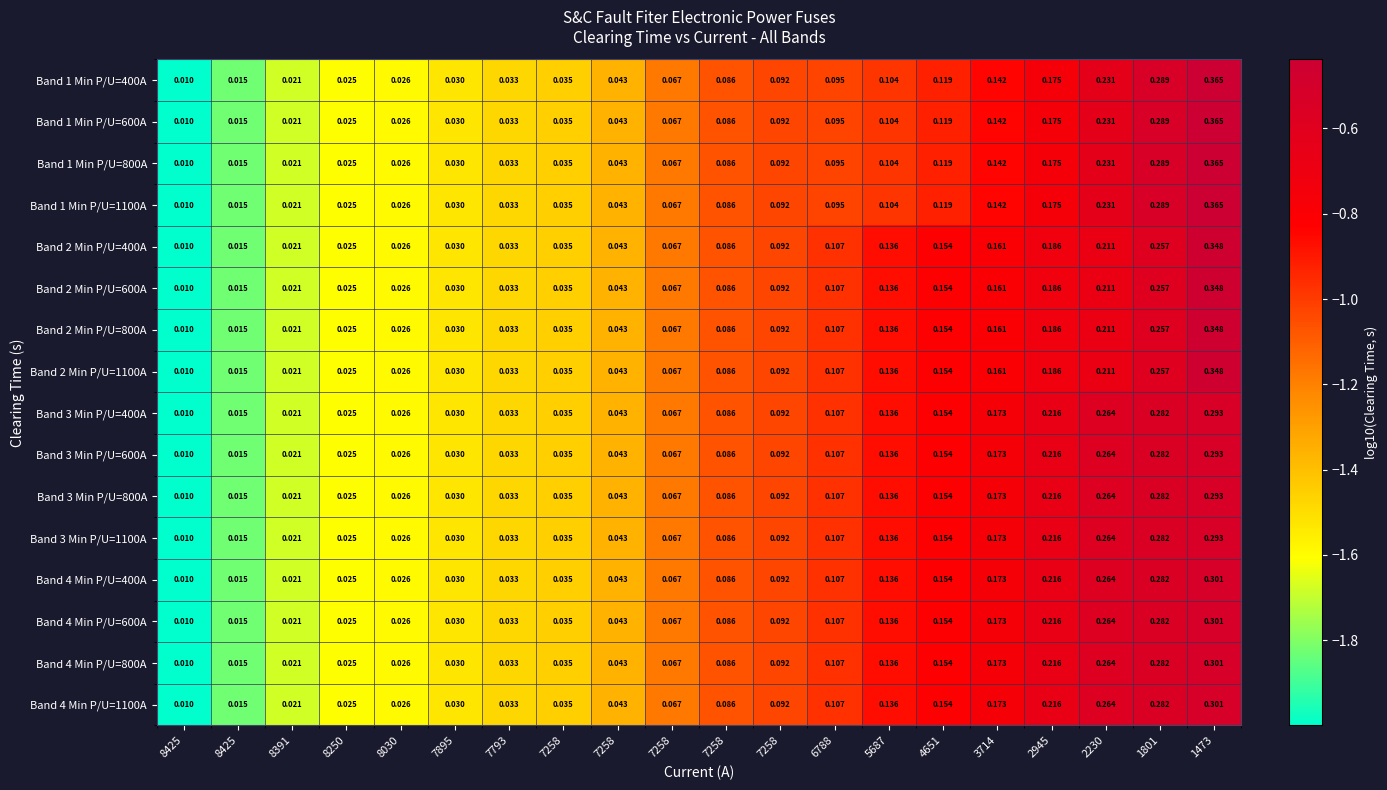

Reading left to right, extract all data points from this chart.

Band 1 Min P/U=400A: 8425=0.0	8425=0.0	8391=0.0	8250=0.0	8030=0.0	7895=0.0	7793=0.0	7258=0.0	7258=0.0	7258=0.1	7258=0.1	7258=0.1	6788=0.1	5687=0.1	4651=0.1	3714=0.1	2945=0.2	2230=0.2	1801=0.3	1473=0.4
Band 1 Min P/U=600A: 8425=0.0	8425=0.0	8391=0.0	8250=0.0	8030=0.0	7895=0.0	7793=0.0	7258=0.0	7258=0.0	7258=0.1	7258=0.1	7258=0.1	6788=0.1	5687=0.1	4651=0.1	3714=0.1	2945=0.2	2230=0.2	1801=0.3	1473=0.4
Band 1 Min P/U=800A: 8425=0.0	8425=0.0	8391=0.0	8250=0.0	8030=0.0	7895=0.0	7793=0.0	7258=0.0	7258=0.0	7258=0.1	7258=0.1	7258=0.1	6788=0.1	5687=0.1	4651=0.1	3714=0.1	2945=0.2	2230=0.2	1801=0.3	1473=0.4
Band 1 Min P/U=1100A: 8425=0.0	8425=0.0	8391=0.0	8250=0.0	8030=0.0	7895=0.0	7793=0.0	7258=0.0	7258=0.0	7258=0.1	7258=0.1	7258=0.1	6788=0.1	5687=0.1	4651=0.1	3714=0.1	2945=0.2	2230=0.2	1801=0.3	1473=0.4
Band 2 Min P/U=400A: 8425=0.0	8425=0.0	8391=0.0	8250=0.0	8030=0.0	7895=0.0	7793=0.0	7258=0.0	7258=0.0	7258=0.1	7258=0.1	7258=0.1	6788=0.1	5687=0.1	4651=0.2	3714=0.2	2945=0.2	2230=0.2	1801=0.3	1473=0.3
Band 2 Min P/U=600A: 8425=0.0	8425=0.0	8391=0.0	8250=0.0	8030=0.0	7895=0.0	7793=0.0	7258=0.0	7258=0.0	7258=0.1	7258=0.1	7258=0.1	6788=0.1	5687=0.1	4651=0.2	3714=0.2	2945=0.2	2230=0.2	1801=0.3	1473=0.3
Band 2 Min P/U=800A: 8425=0.0	8425=0.0	8391=0.0	8250=0.0	8030=0.0	7895=0.0	7793=0.0	7258=0.0	7258=0.0	7258=0.1	7258=0.1	7258=0.1	6788=0.1	5687=0.1	4651=0.2	3714=0.2	2945=0.2	2230=0.2	1801=0.3	1473=0.3
Band 2 Min P/U=1100A: 8425=0.0	8425=0.0	8391=0.0	8250=0.0	8030=0.0	7895=0.0	7793=0.0	7258=0.0	7258=0.0	7258=0.1	7258=0.1	7258=0.1	6788=0.1	5687=0.1	4651=0.2	3714=0.2	2945=0.2	2230=0.2	1801=0.3	1473=0.3
Band 3 Min P/U=400A: 8425=0.0	8425=0.0	8391=0.0	8250=0.0	8030=0.0	7895=0.0	7793=0.0	7258=0.0	7258=0.0	7258=0.1	7258=0.1	7258=0.1	6788=0.1	5687=0.1	4651=0.2	3714=0.2	2945=0.2	2230=0.3	1801=0.3	1473=0.3
Band 3 Min P/U=600A: 8425=0.0	8425=0.0	8391=0.0	8250=0.0	8030=0.0	7895=0.0	7793=0.0	7258=0.0	7258=0.0	7258=0.1	7258=0.1	7258=0.1	6788=0.1	5687=0.1	4651=0.2	3714=0.2	2945=0.2	2230=0.3	1801=0.3	1473=0.3
Band 3 Min P/U=800A: 8425=0.0	8425=0.0	8391=0.0	8250=0.0	8030=0.0	7895=0.0	7793=0.0	7258=0.0	7258=0.0	7258=0.1	7258=0.1	7258=0.1	6788=0.1	5687=0.1	4651=0.2	3714=0.2	2945=0.2	2230=0.3	1801=0.3	1473=0.3
Band 3 Min P/U=1100A: 8425=0.0	8425=0.0	8391=0.0	8250=0.0	8030=0.0	7895=0.0	7793=0.0	7258=0.0	7258=0.0	7258=0.1	7258=0.1	7258=0.1	6788=0.1	5687=0.1	4651=0.2	3714=0.2	2945=0.2	2230=0.3	1801=0.3	1473=0.3
Band 4 Min P/U=400A: 8425=0.0	8425=0.0	8391=0.0	8250=0.0	8030=0.0	7895=0.0	7793=0.0	7258=0.0	7258=0.0	7258=0.1	7258=0.1	7258=0.1	6788=0.1	5687=0.1	4651=0.2	3714=0.2	2945=0.2	2230=0.3	1801=0.3	1473=0.3
Band 4 Min P/U=600A: 8425=0.0	8425=0.0	8391=0.0	8250=0.0	8030=0.0	7895=0.0	7793=0.0	7258=0.0	7258=0.0	7258=0.1	7258=0.1	7258=0.1	6788=0.1	5687=0.1	4651=0.2	3714=0.2	2945=0.2	2230=0.3	1801=0.3	1473=0.3
Band 4 Min P/U=800A: 8425=0.0	8425=0.0	8391=0.0	8250=0.0	8030=0.0	7895=0.0	7793=0.0	7258=0.0	7258=0.0	7258=0.1	7258=0.1	7258=0.1	6788=0.1	5687=0.1	4651=0.2	3714=0.2	2945=0.2	2230=0.3	1801=0.3	1473=0.3
Band 4 Min P/U=1100A: 8425=0.0	8425=0.0	8391=0.0	8250=0.0	8030=0.0	7895=0.0	7793=0.0	7258=0.0	7258=0.0	7258=0.1	7258=0.1	7258=0.1	6788=0.1	5687=0.1	4651=0.2	3714=0.2	2945=0.2	2230=0.3	1801=0.3	1473=0.3